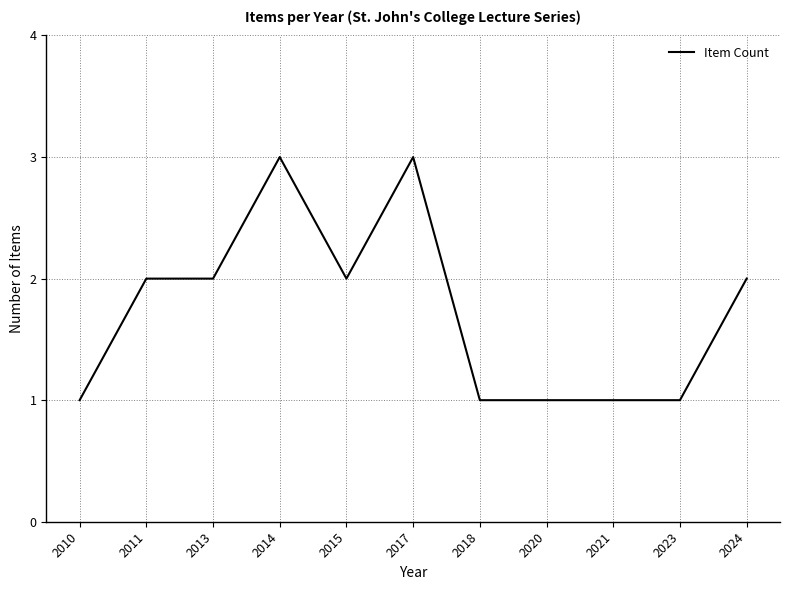

What is the ratio of the value at 2023 to the value at 2013?

0.5